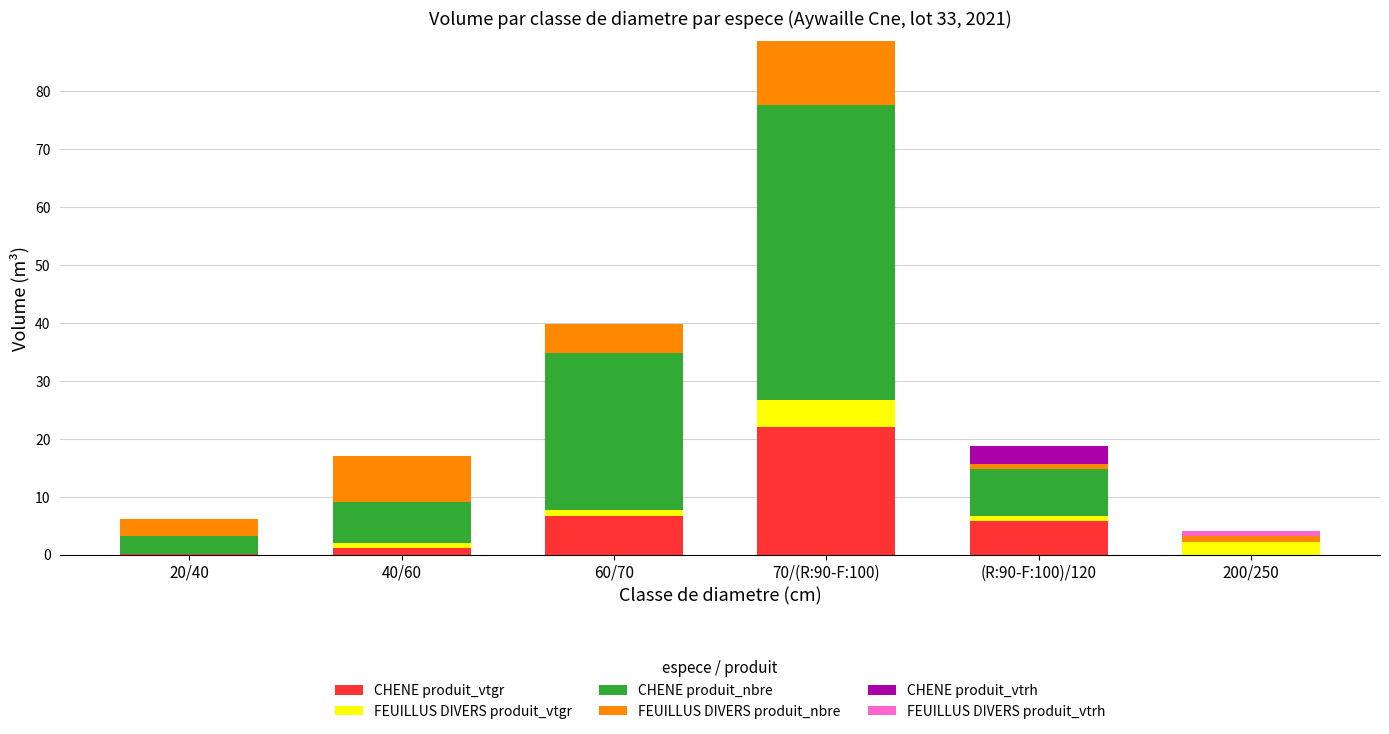

At which category is the sum across all series the highest?

70/(R:90-F:100)